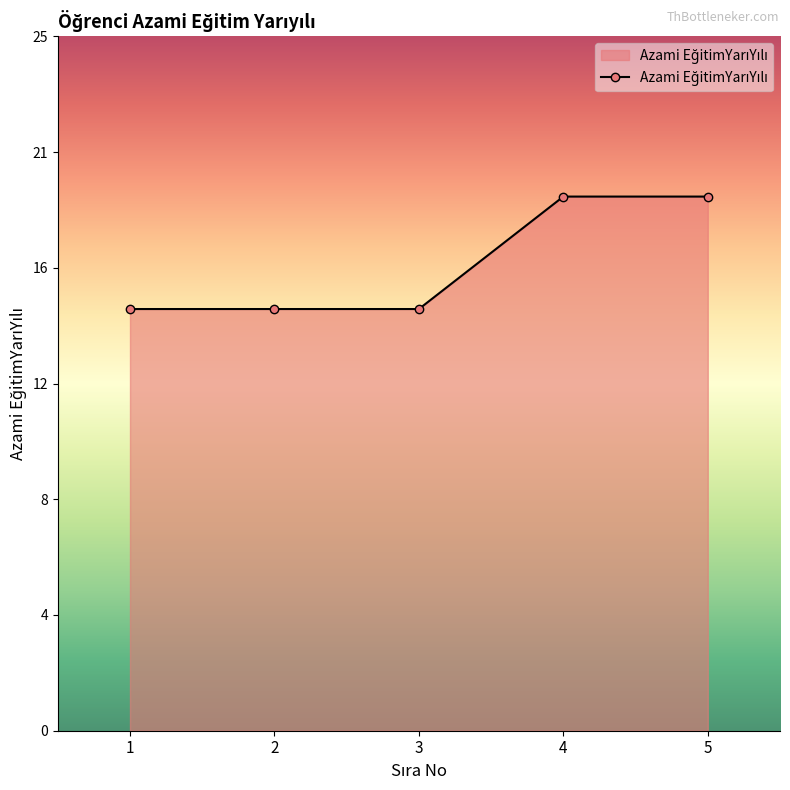

What is the smallest value displayed?

15